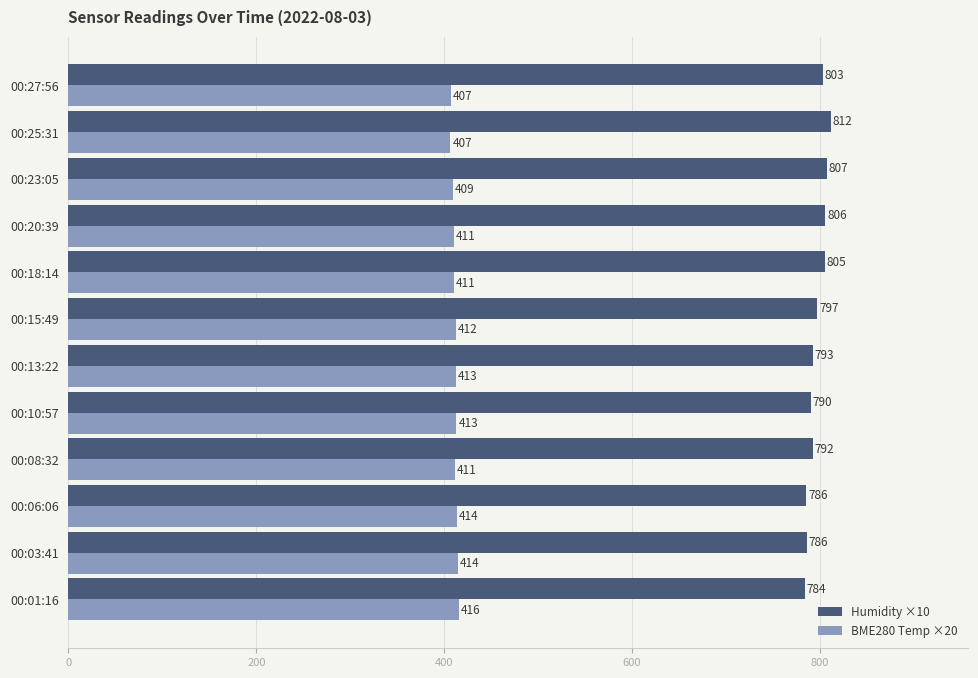

Which series has the widest spread of values?

Humidity ×10